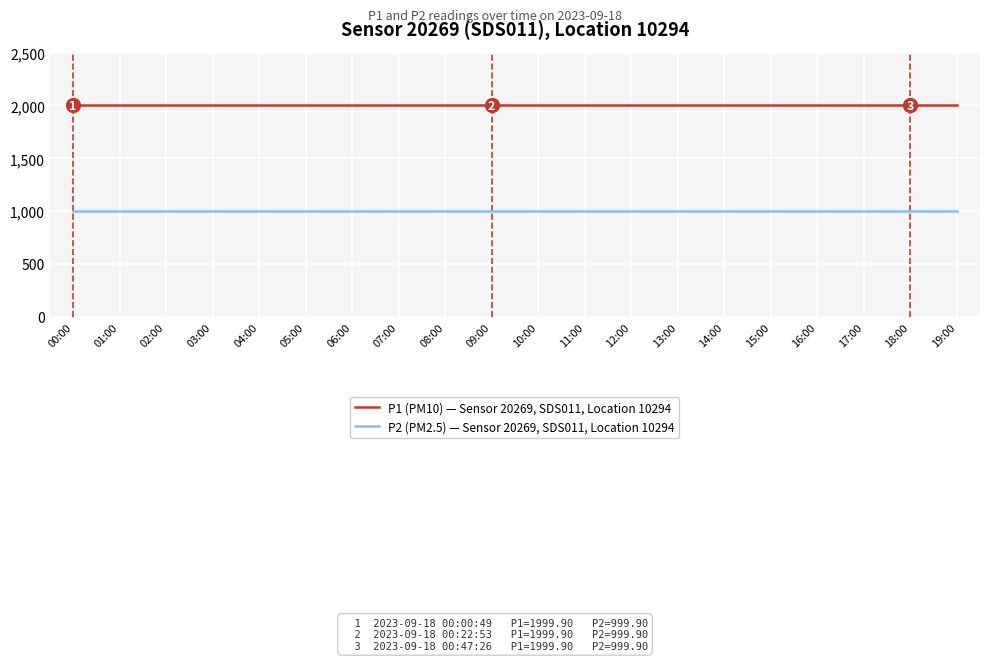

What is the total value across all series at 19:00?

2999.8